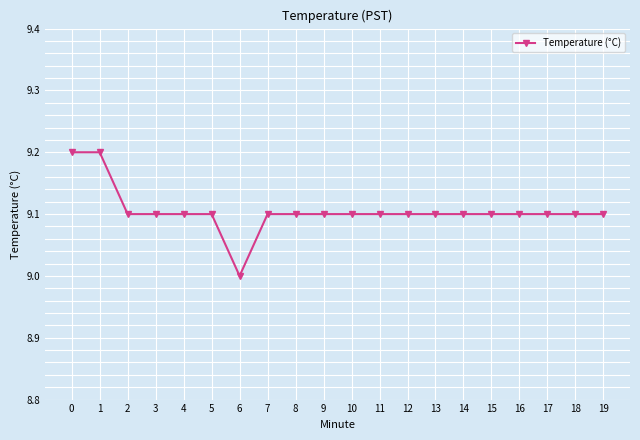

Reading left to right, what are all the values shown in this chart?

9.2	9.2	9.1	9.1	9.1	9.1	9.0	9.1	9.1	9.1	9.1	9.1	9.1	9.1	9.1	9.1	9.1	9.1	9.1	9.1